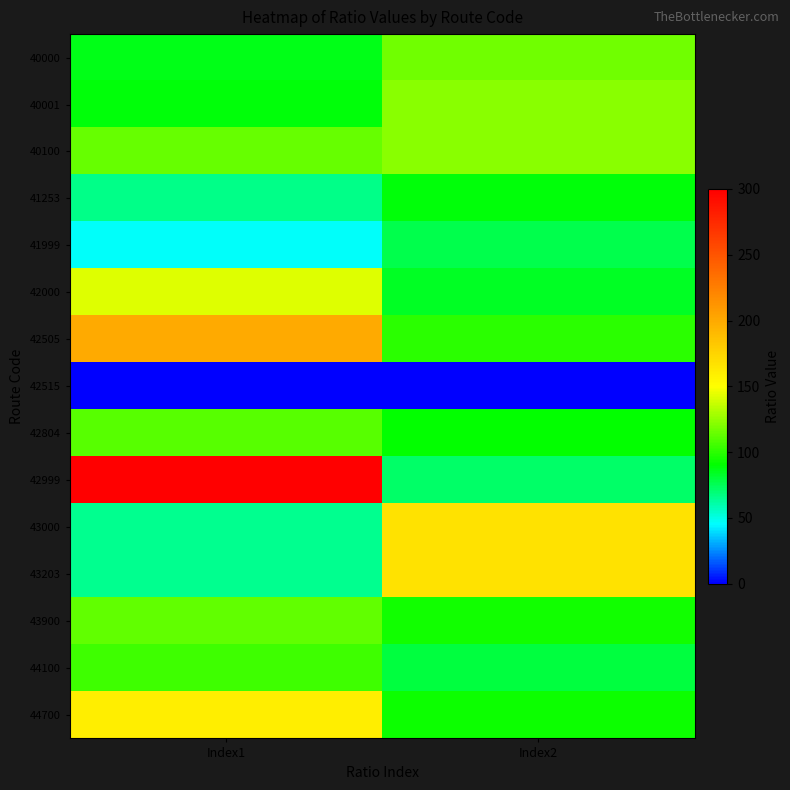

What is the total value across all series at Index1?

1661.5